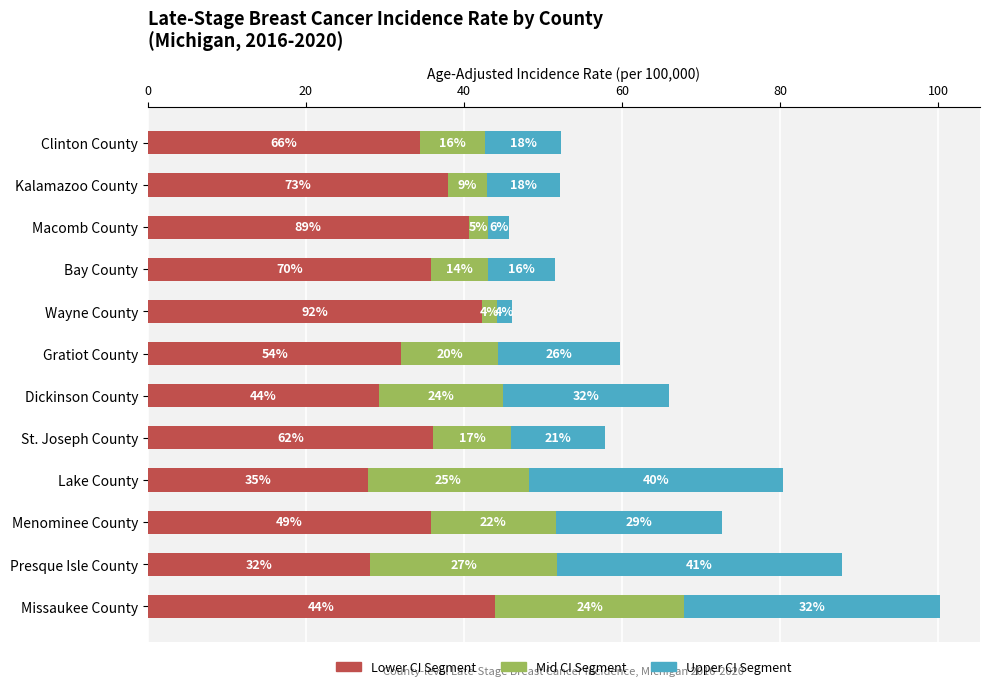

At how many categories does at least one series exceed 4?

12